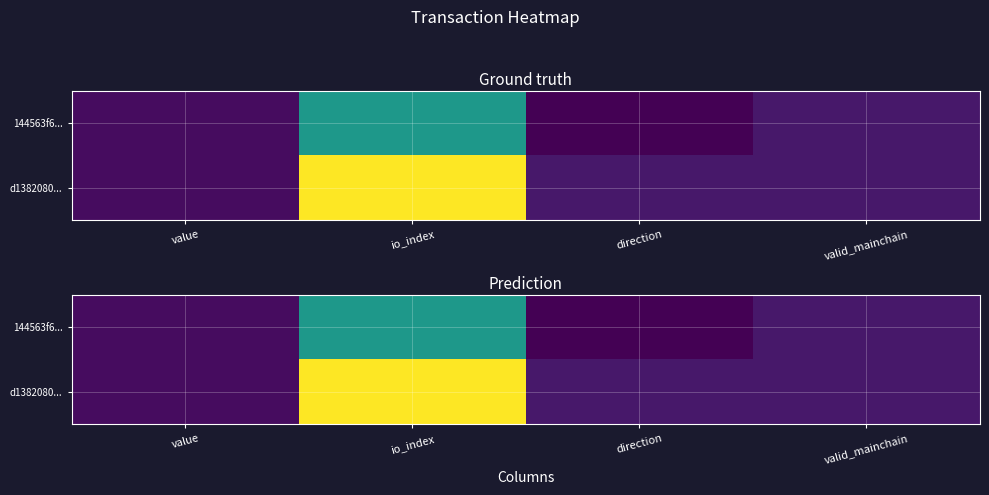

Which label corresponds to the smallest value in the chart?

direction